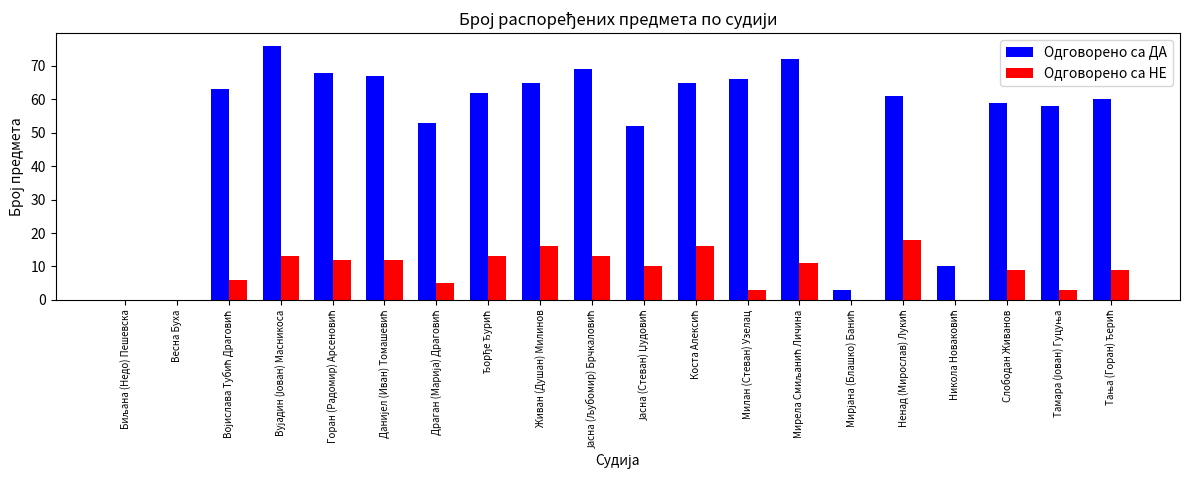

Which series has the largest total across all categories?

Одговорено са ДА